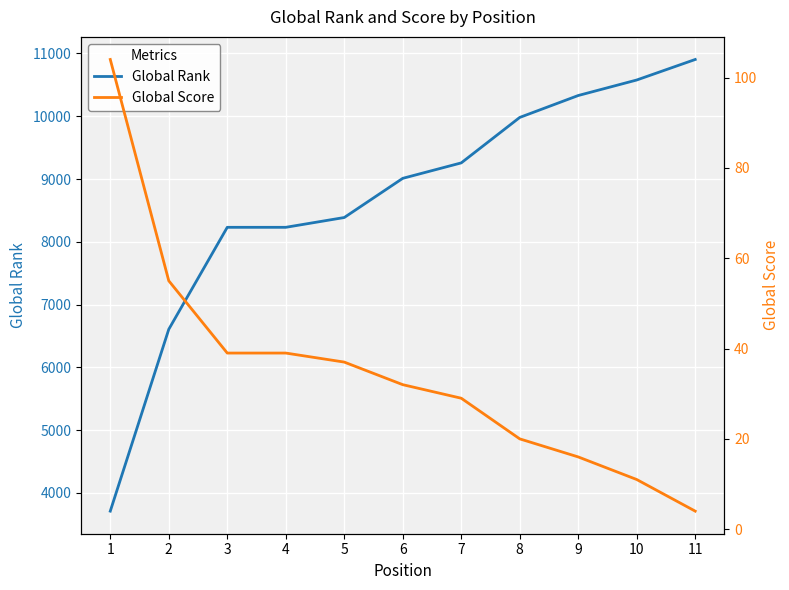

At which category is the sum across all series the highest?

11